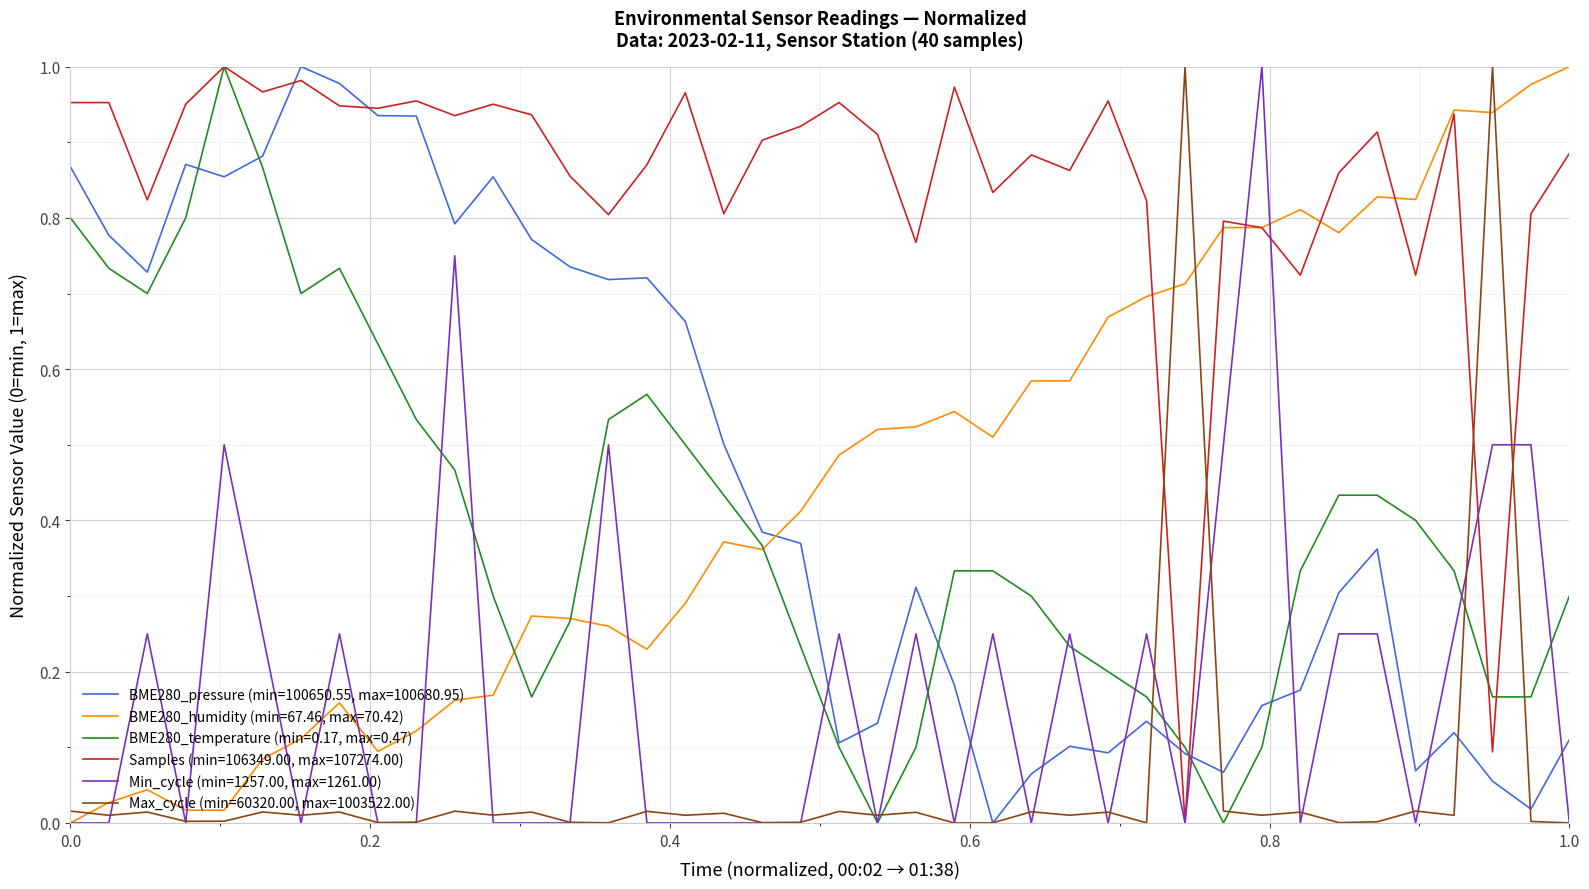

Which series has the largest total across all categories?

Samples (min=106349.00, max=107274.00)